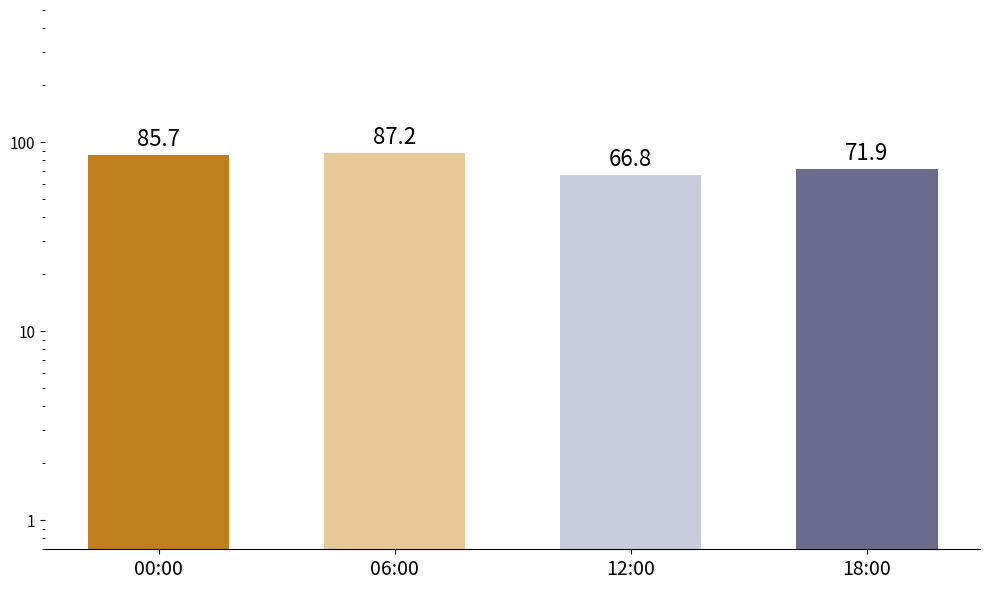

Are the bars horizontal?

No